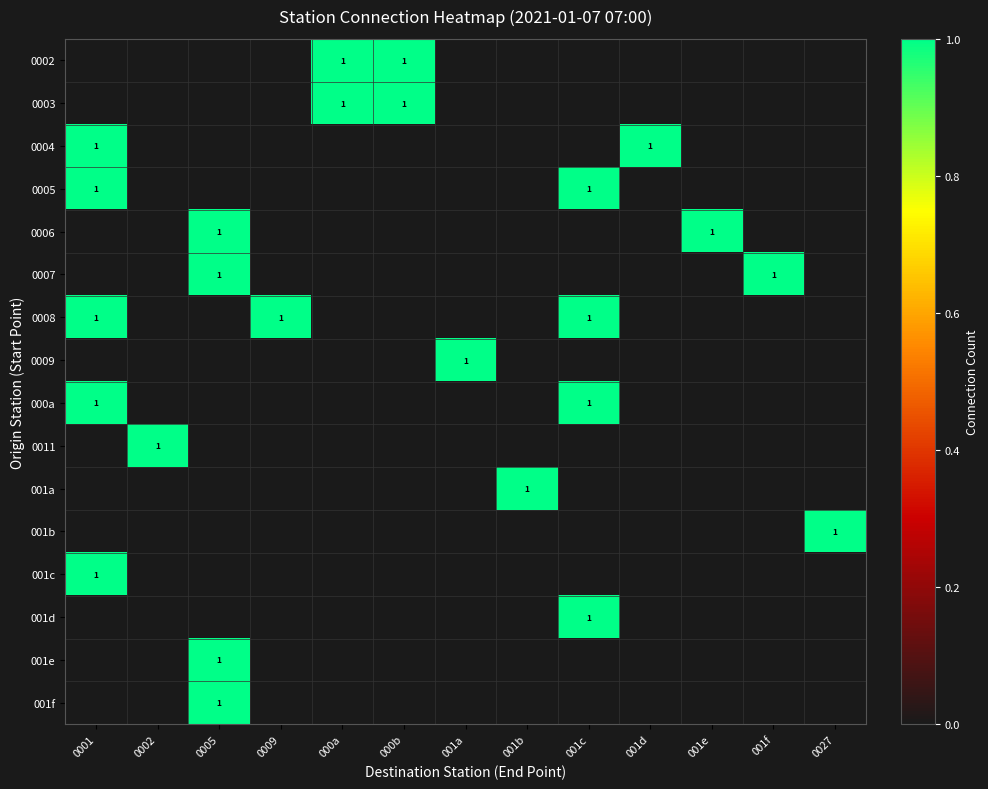

How many data points does each series have?

13